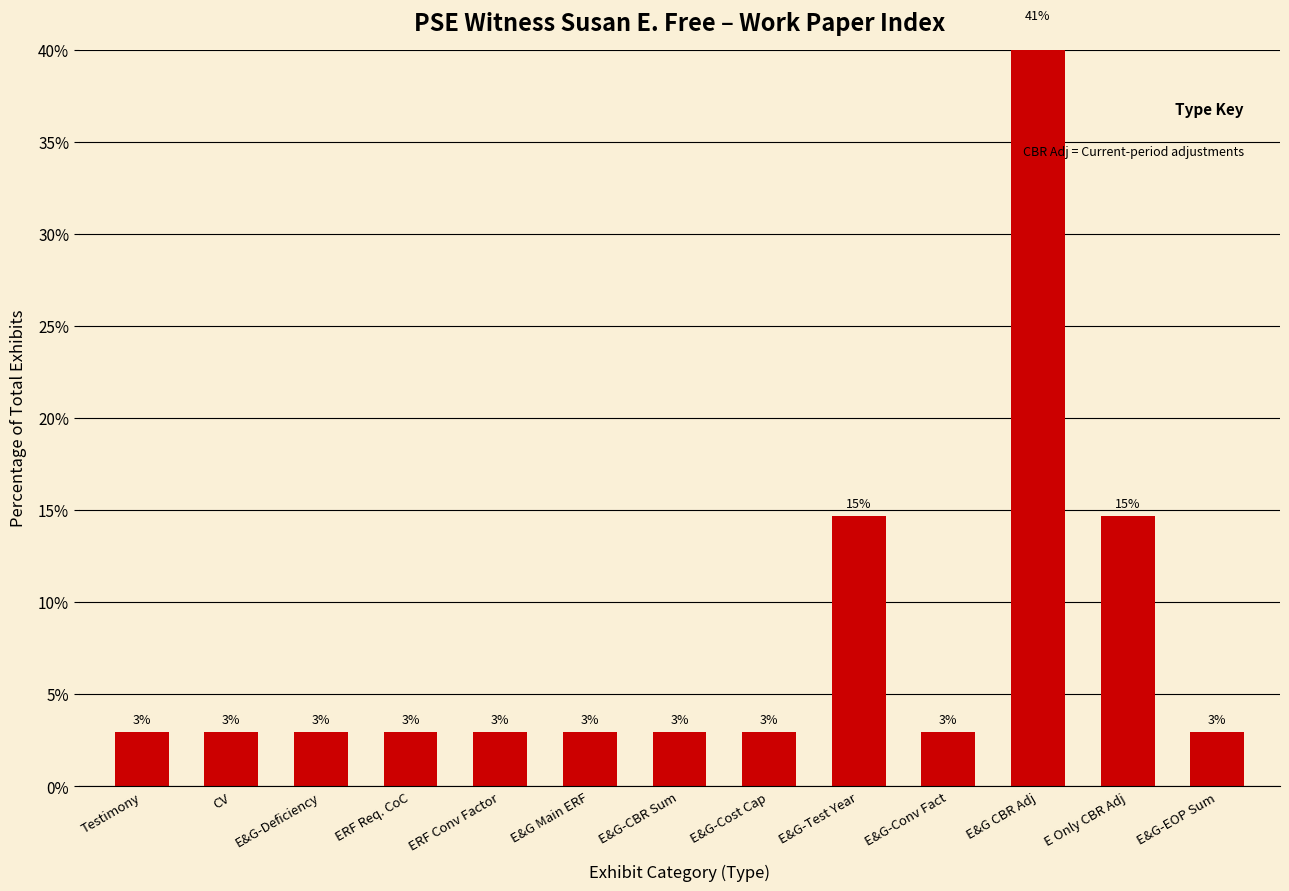

Are the bars grouped side by side (vs. stacked)?

No